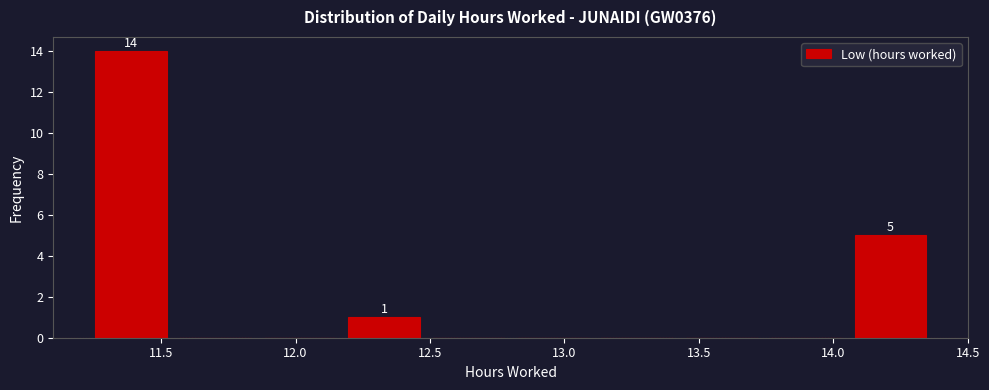

Over which range of the x-axis is the bar tallest?

11.25 to 11.55